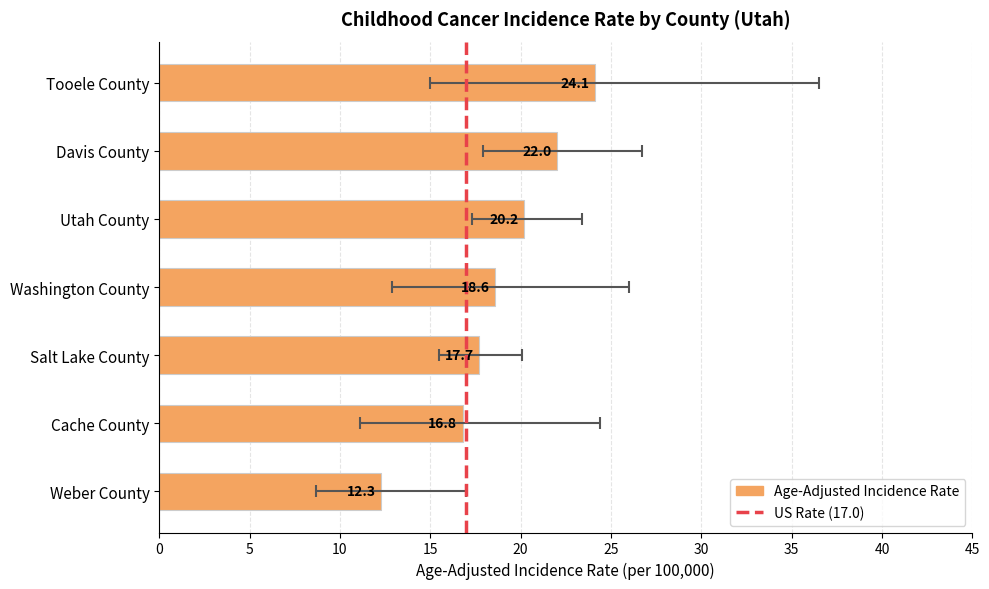

What is the sum of the values at Washington County and Cache County?

35.4